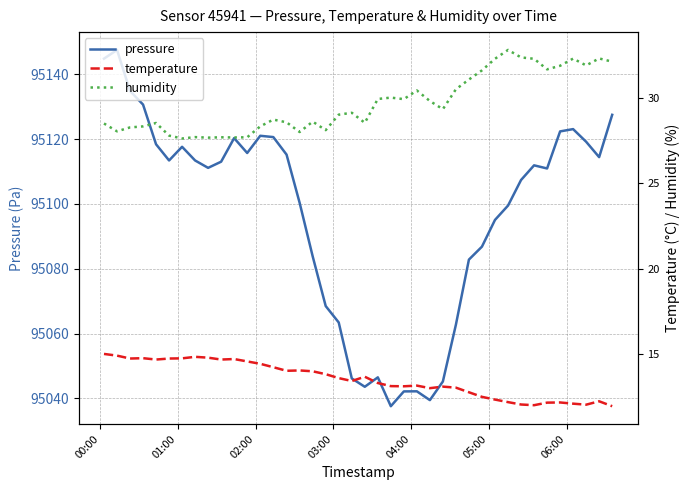

What are all the series names shown in the legend?

pressure, temperature, humidity